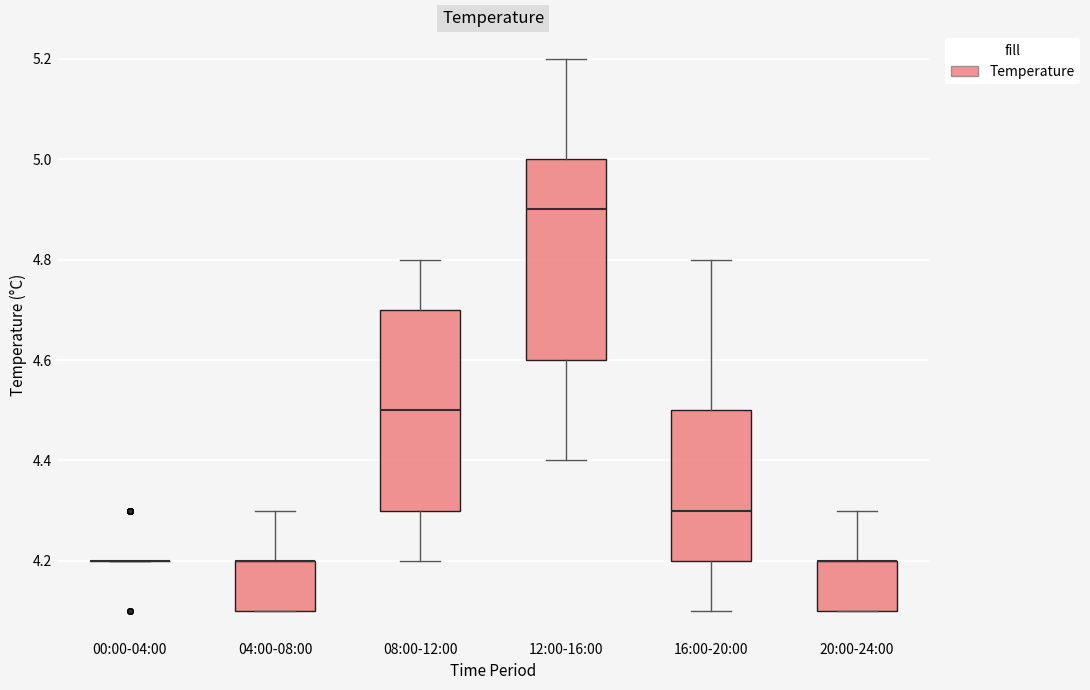

Reading left to right, read every box against the y-axis: the position of its median line, the range the box covers, and the ends of its whiskers. The values are not printed on the chart, so give them approximately, as read against the axis.

00:00-04:00: box collapsed to a line at 4.2, whiskers 4.2 to 4.2
04:00-08:00: median 4.2 (drawn on the box's upper edge), box 4.1 to 4.2, whiskers 4.1 to 4.3
08:00-12:00: median 4.5, box 4.3 to 4.7, whiskers 4.2 to 4.8
12:00-16:00: median 4.9, box 4.6 to 5.0, whiskers 4.4 to 5.2
16:00-20:00: median 4.3, box 4.2 to 4.5, whiskers 4.1 to 4.8
20:00-24:00: median 4.2 (drawn on the box's upper edge), box 4.1 to 4.2, whiskers 4.1 to 4.3